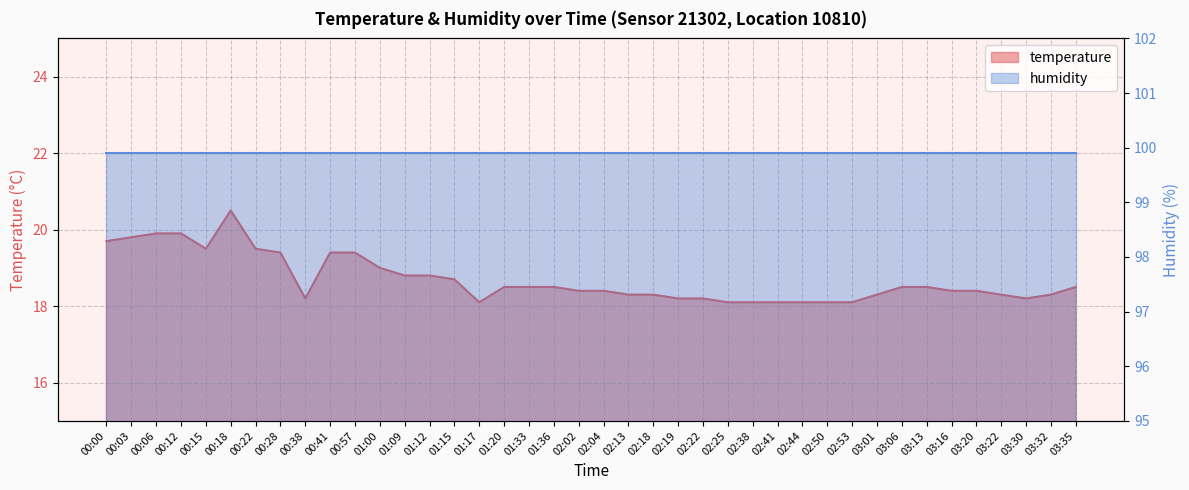

At which label is the value closest to 19?

01:00